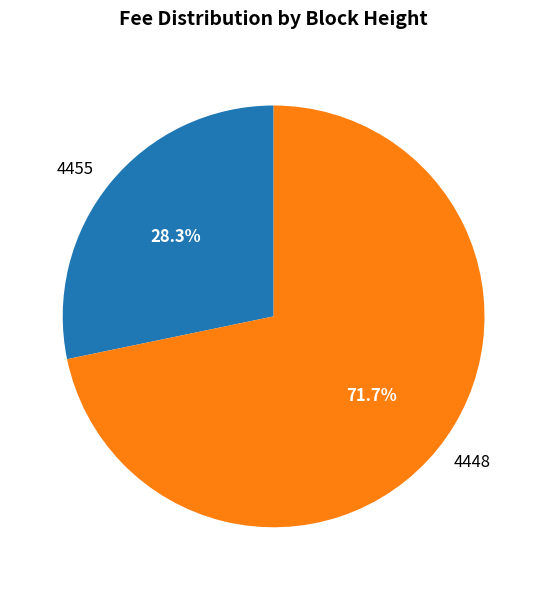

Which category has the smallest portion of the pie?

4455